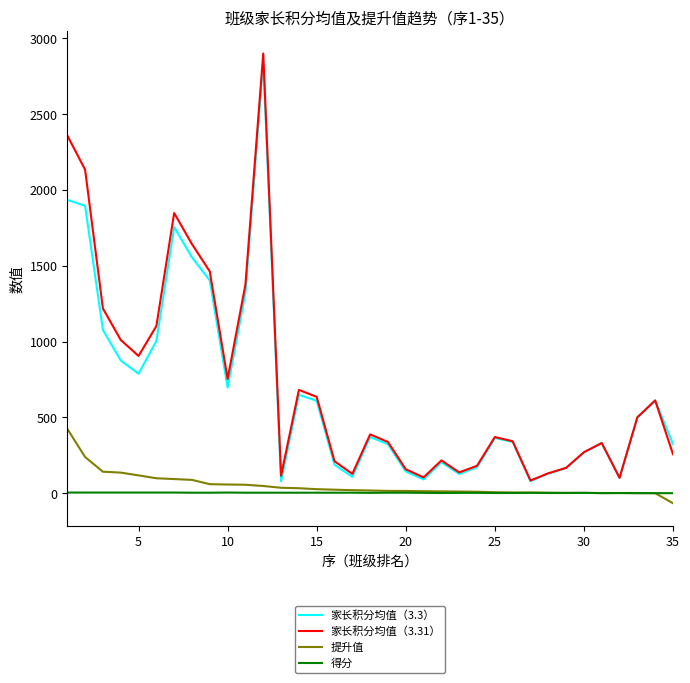

How many lines are shown in the chart?

4